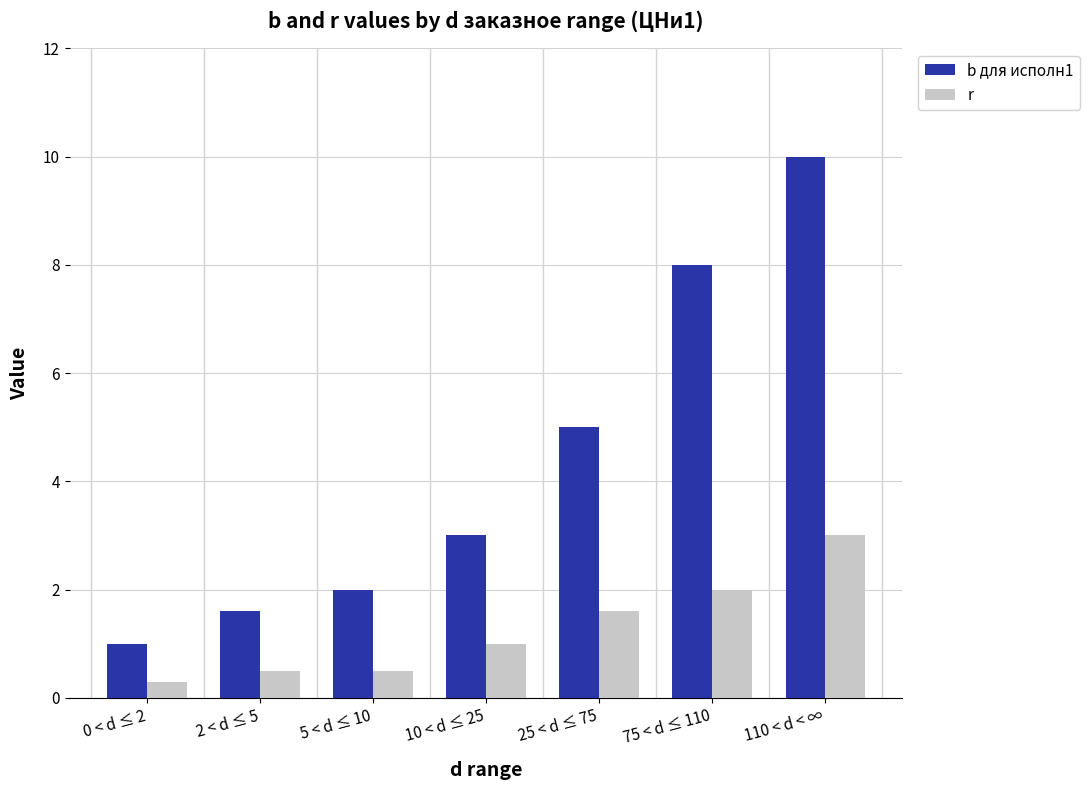

What is the difference between the highest and lowest values at 10 < d ≤ 25?

2.0